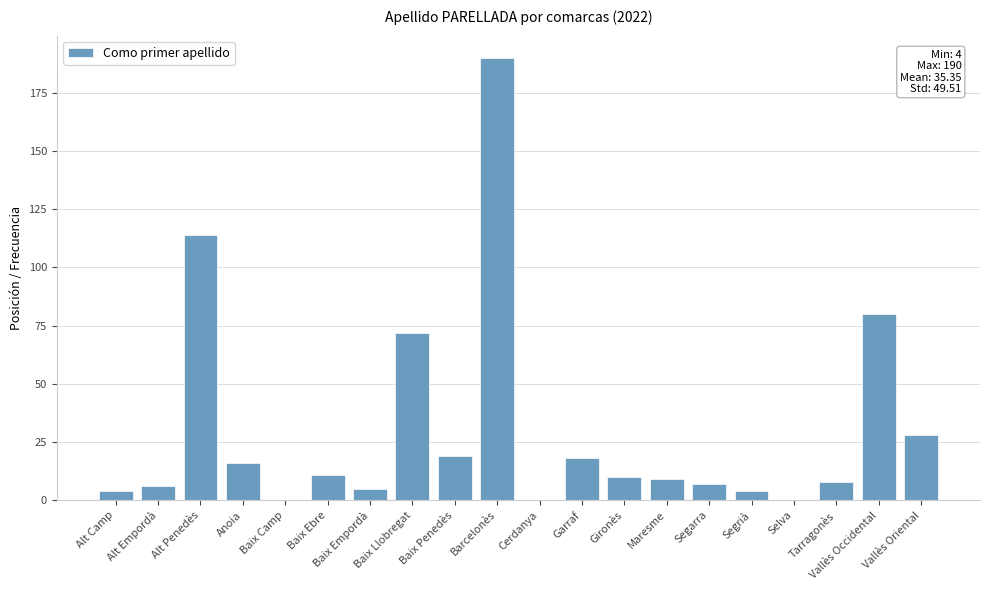

At which label is the value closest to 95?

Vallès Occidental